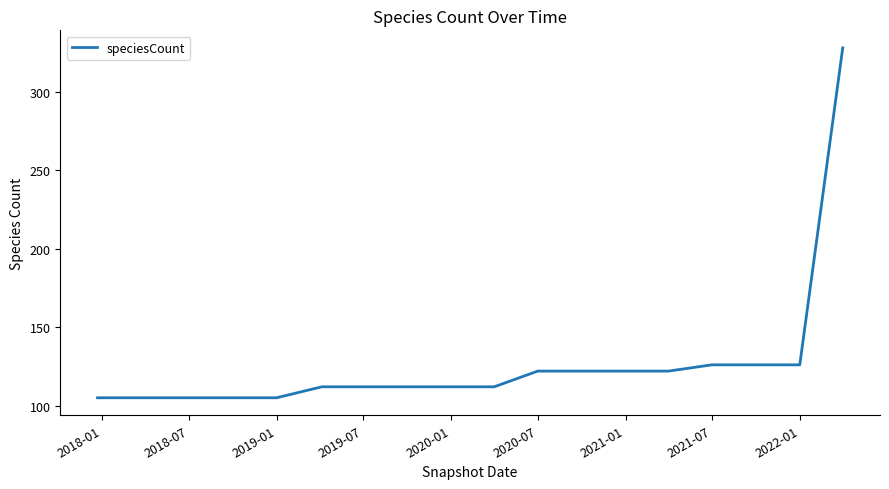

What is the difference between the maximum and minimum values?

223